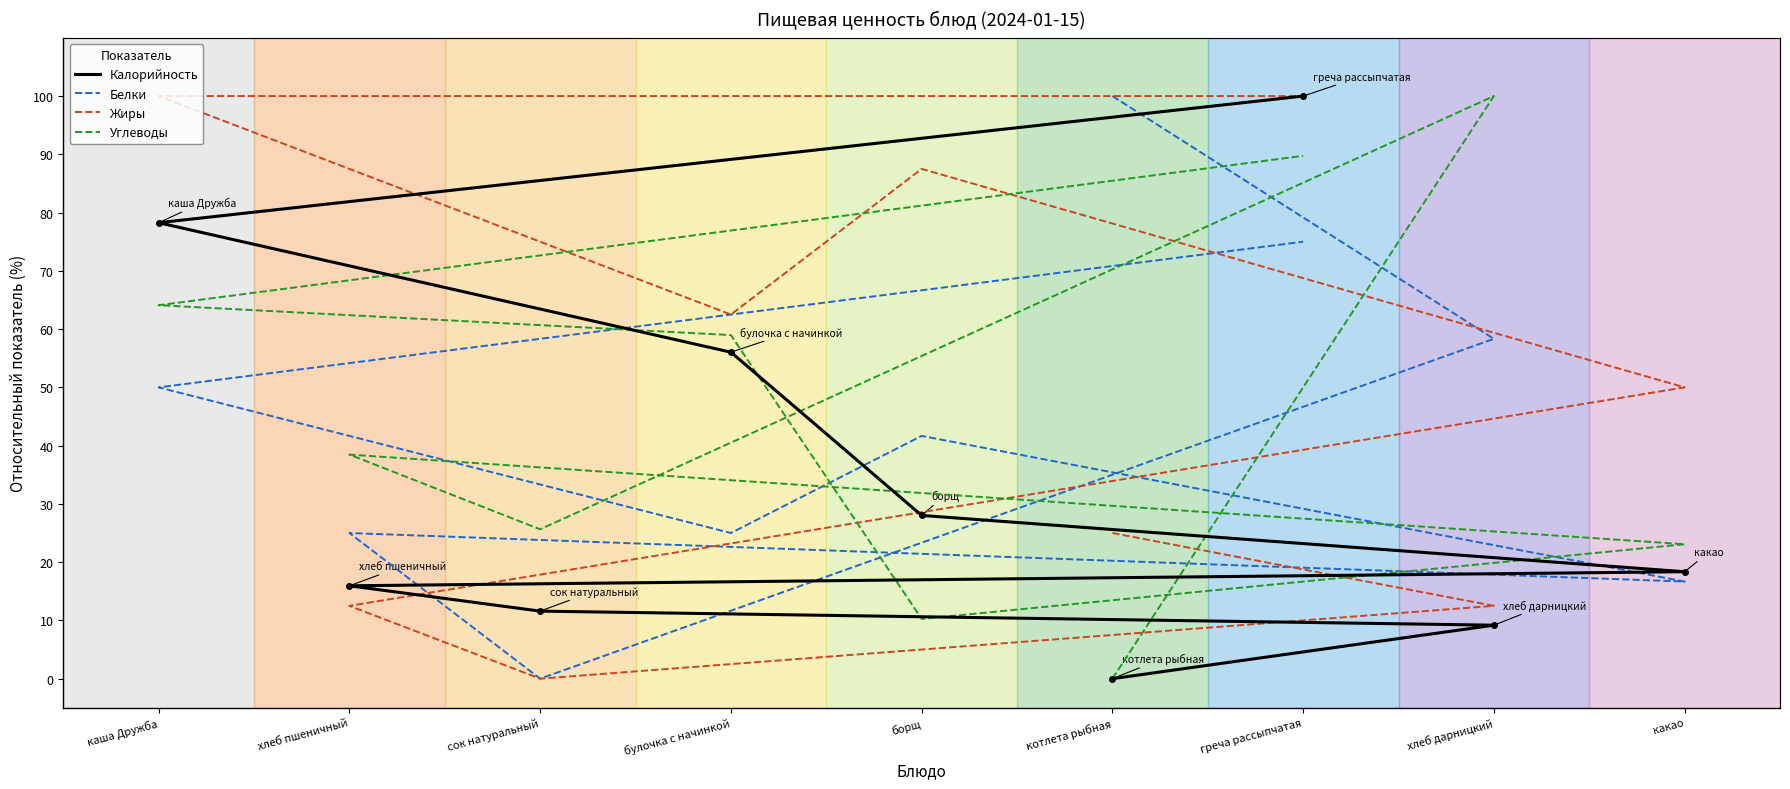

Read the Белки value at каша Дружба.

50.0